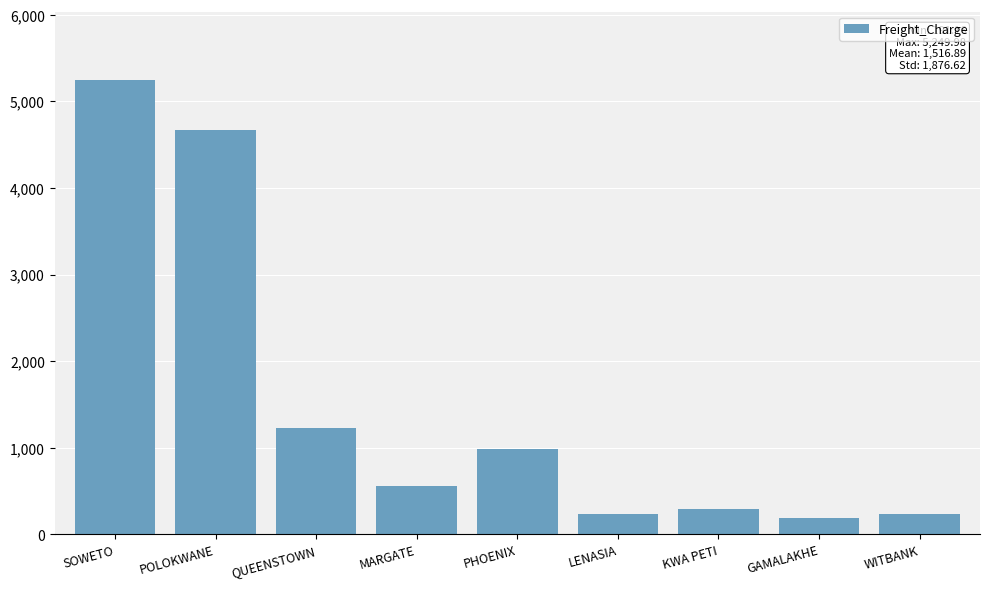

Read the value at MARGATE.

564.0